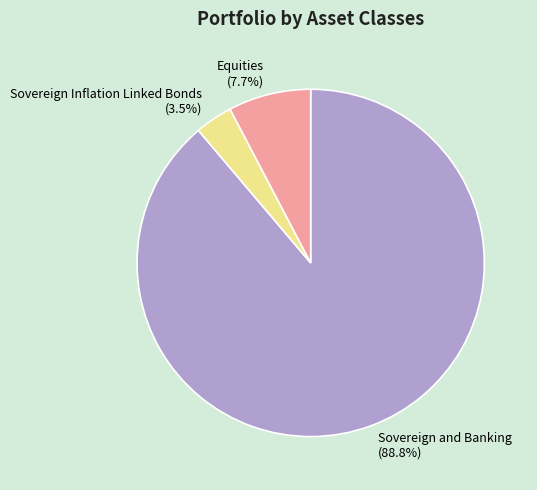

To the nearest percent, what portion does Equities represent?

8%